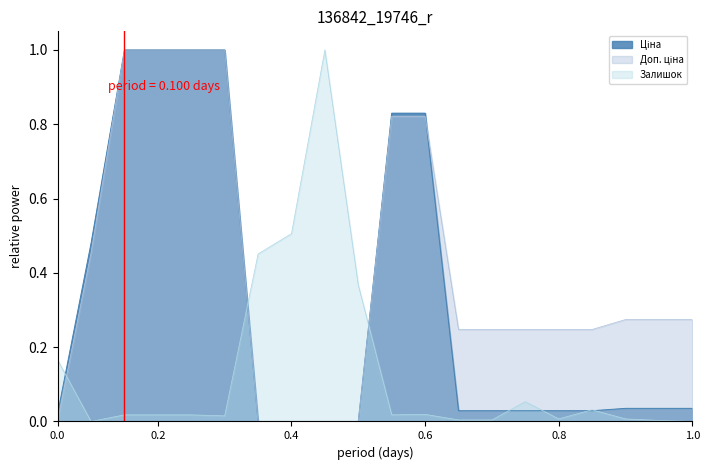

What is the average value of the Ціна series?

0.3